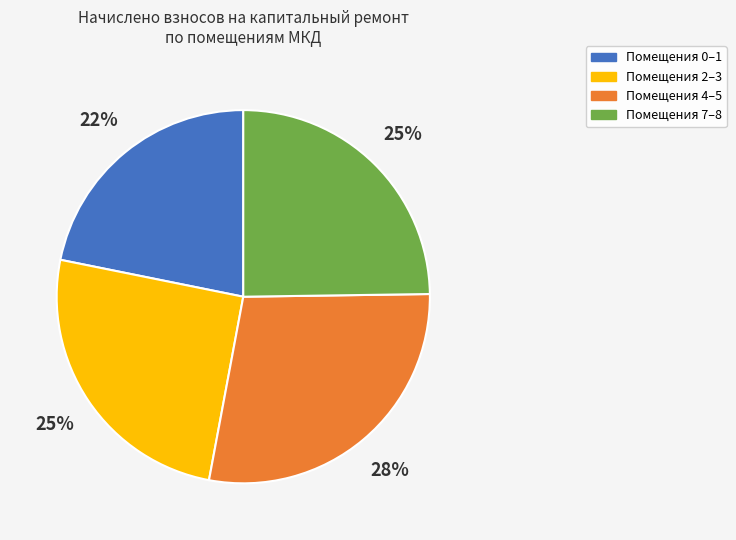

To the nearest percent, what is the average slice percentage?

25%